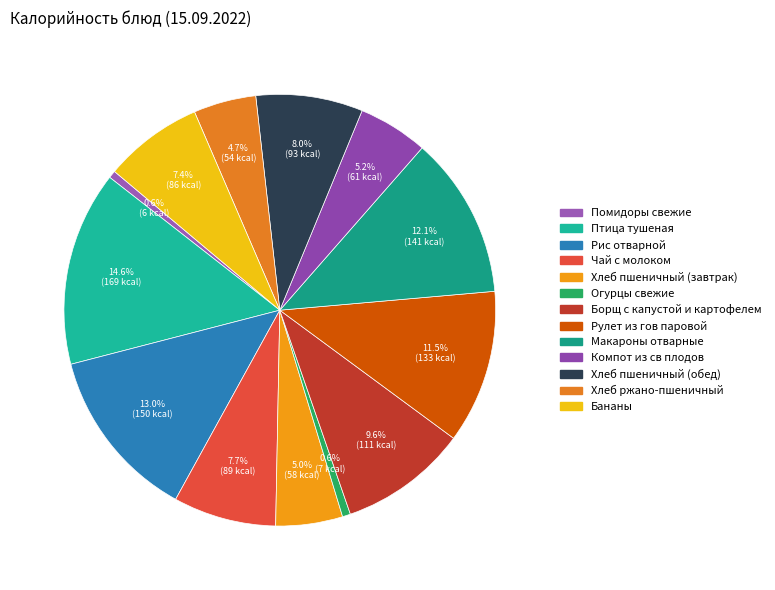

To the nearest percent, what is the difference between the Хлеб пшеничный (завтрак) and Птица тушеная slice percentages?

10%